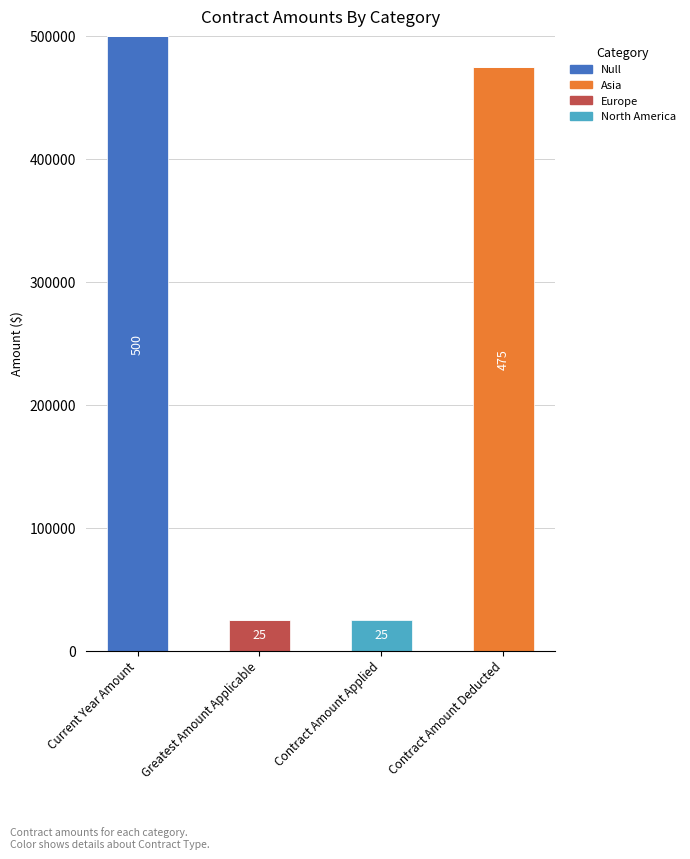

What is the sum of all Null values?

500000